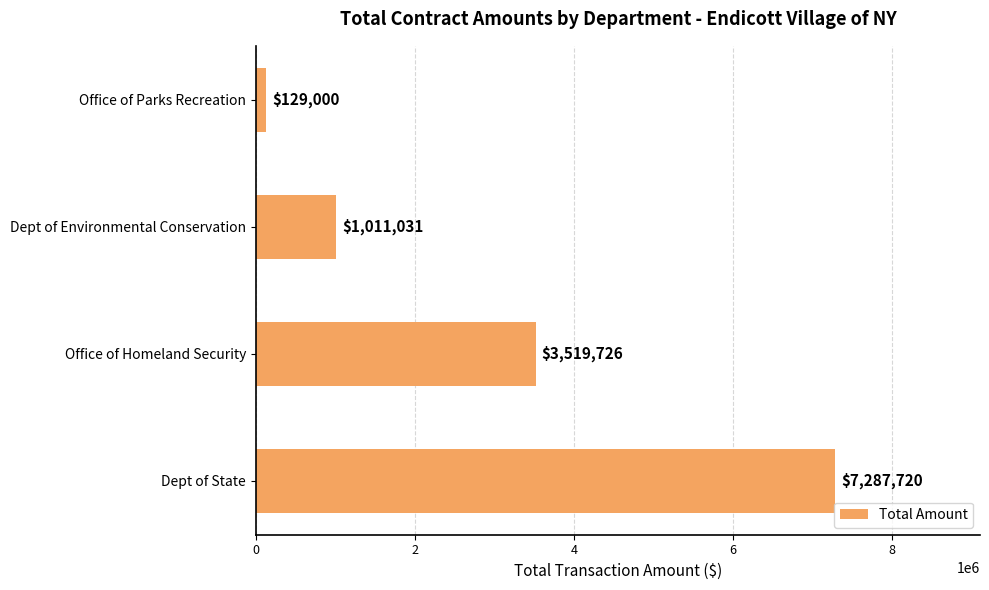

What is the greatest value displayed?

7287720